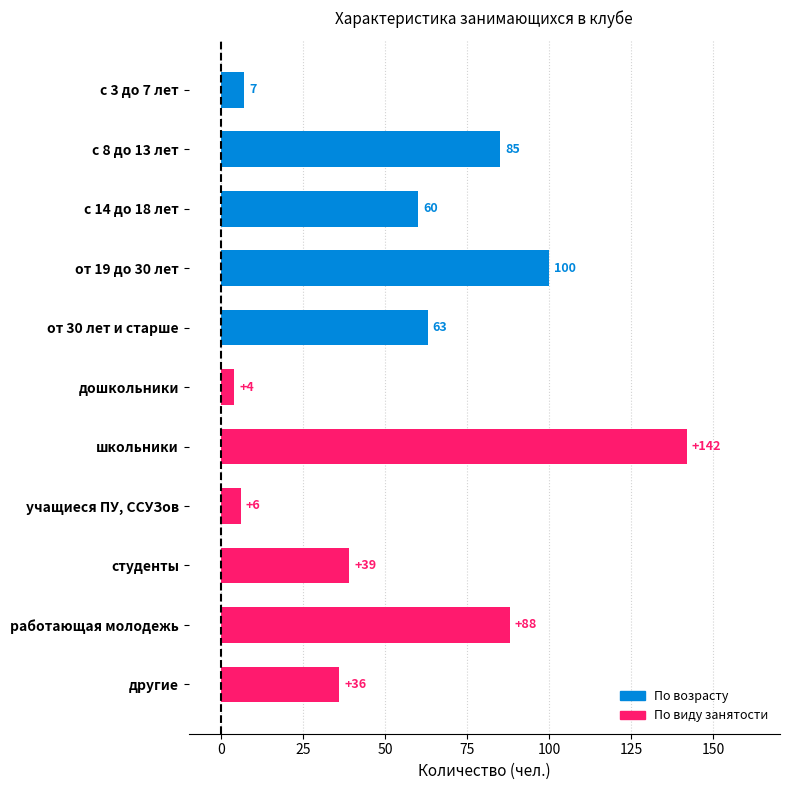

True or false: the data shows 13 at с 14 до 18 лет.

False